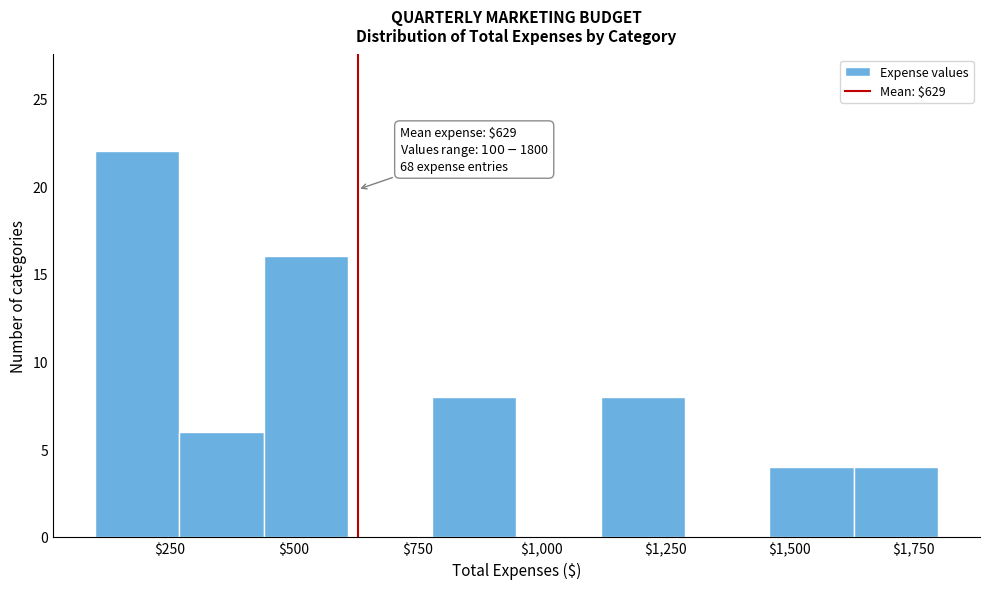

Read against the x-axis, roughly where is the centre of the tallest bar?

200